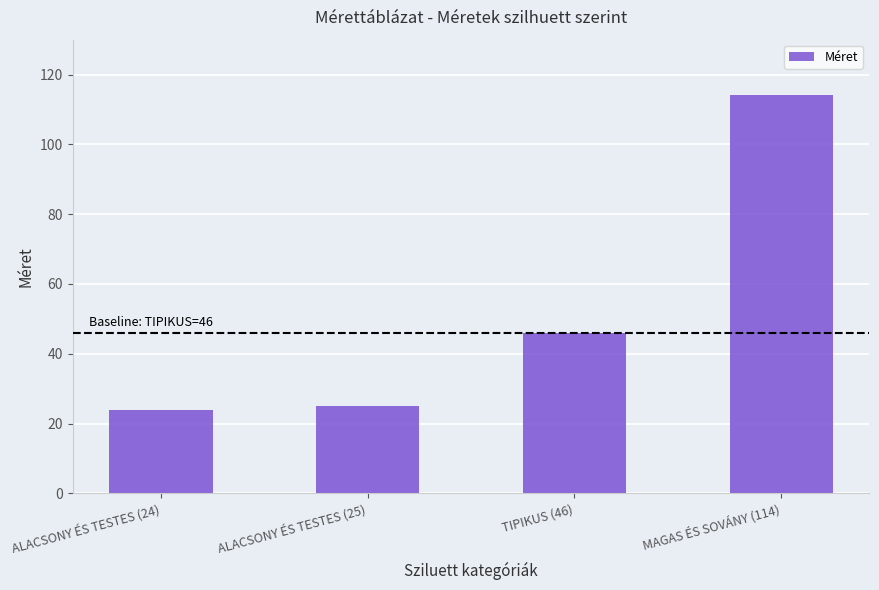

What is the change in value from ALACSONY ÉS TESTES (24) to MAGAS ÉS SOVÁNY (114)?

+90